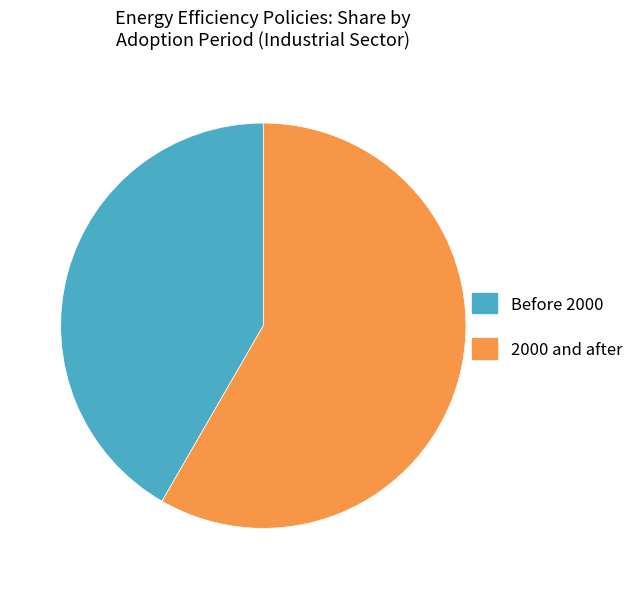

Which slice is the largest?

2000 and after